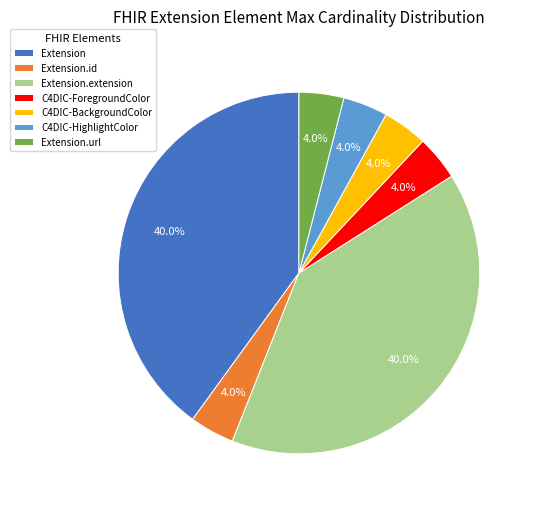

Is the sum of C4DIC-HighlightColor and C4DIC-BackgroundColor greater than half?

No